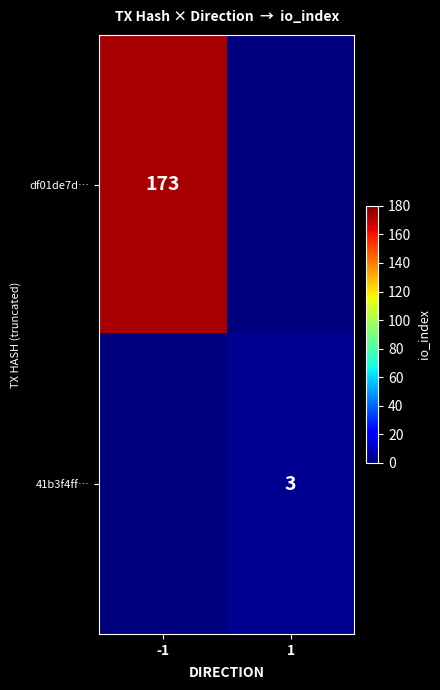

The value of 41b3f4ff… at 1 is 3. True or false?

True